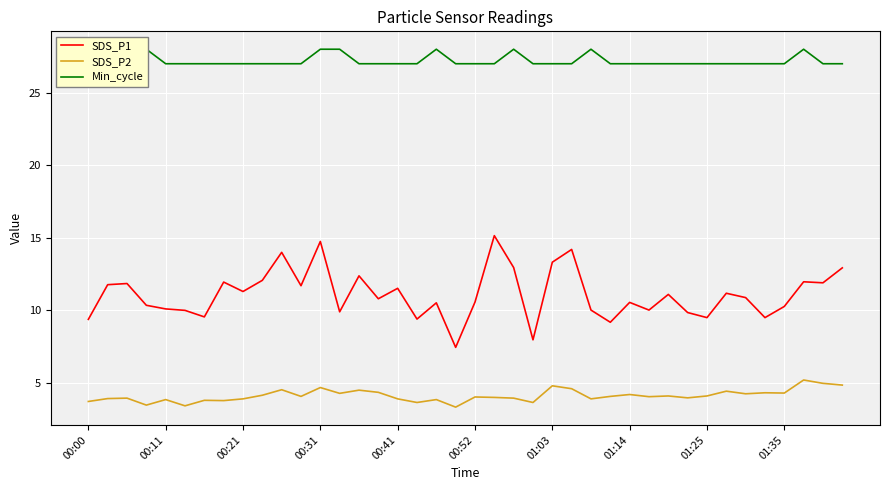

True or false: SDS_P2 and SDS_P1 cross at least once.

False